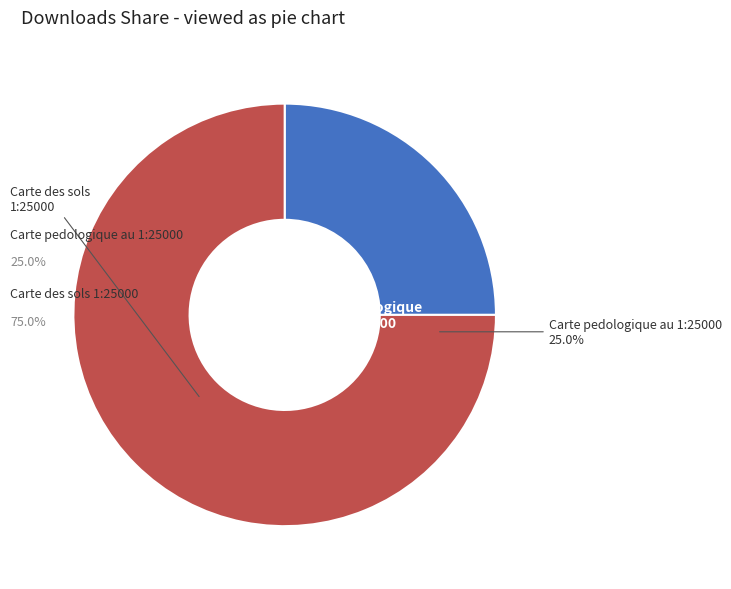

Does any single category account for the majority?

Yes